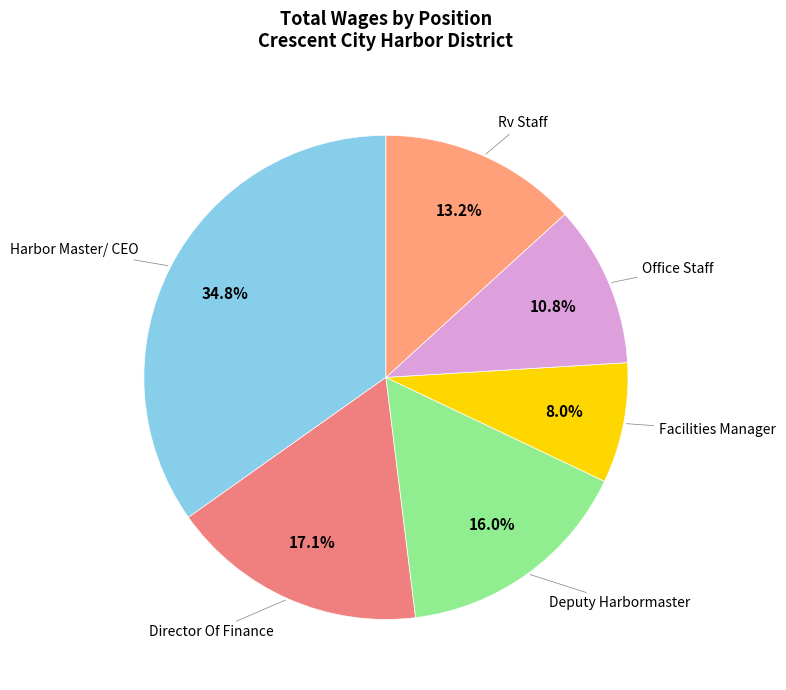

Count the number of slices in the pie.

6